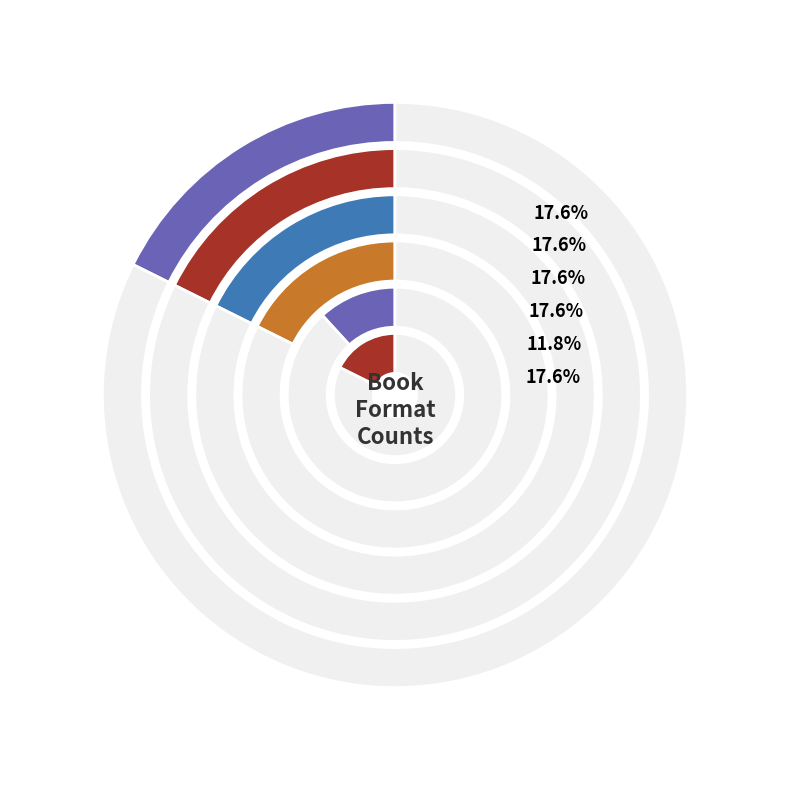

What is the ratio of the value at Billie the Wild Child to the value at Sejal Sinha Swims with Sea Dragons?

1.0